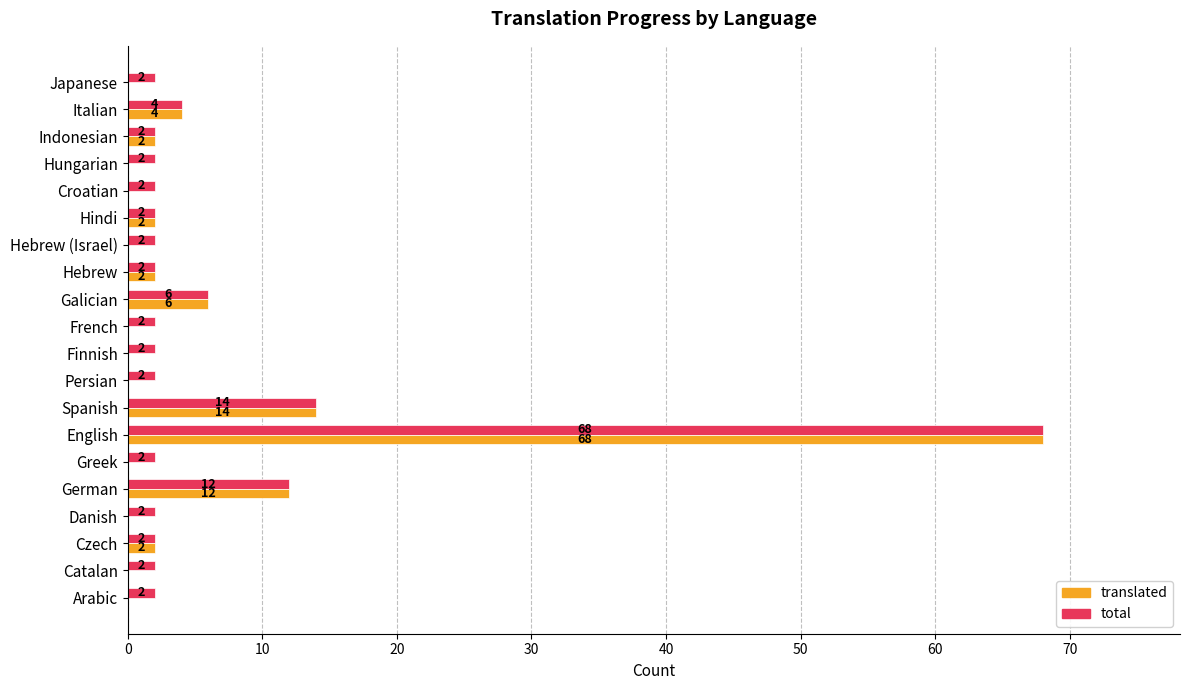

At which label is translated closest to 34?

Spanish